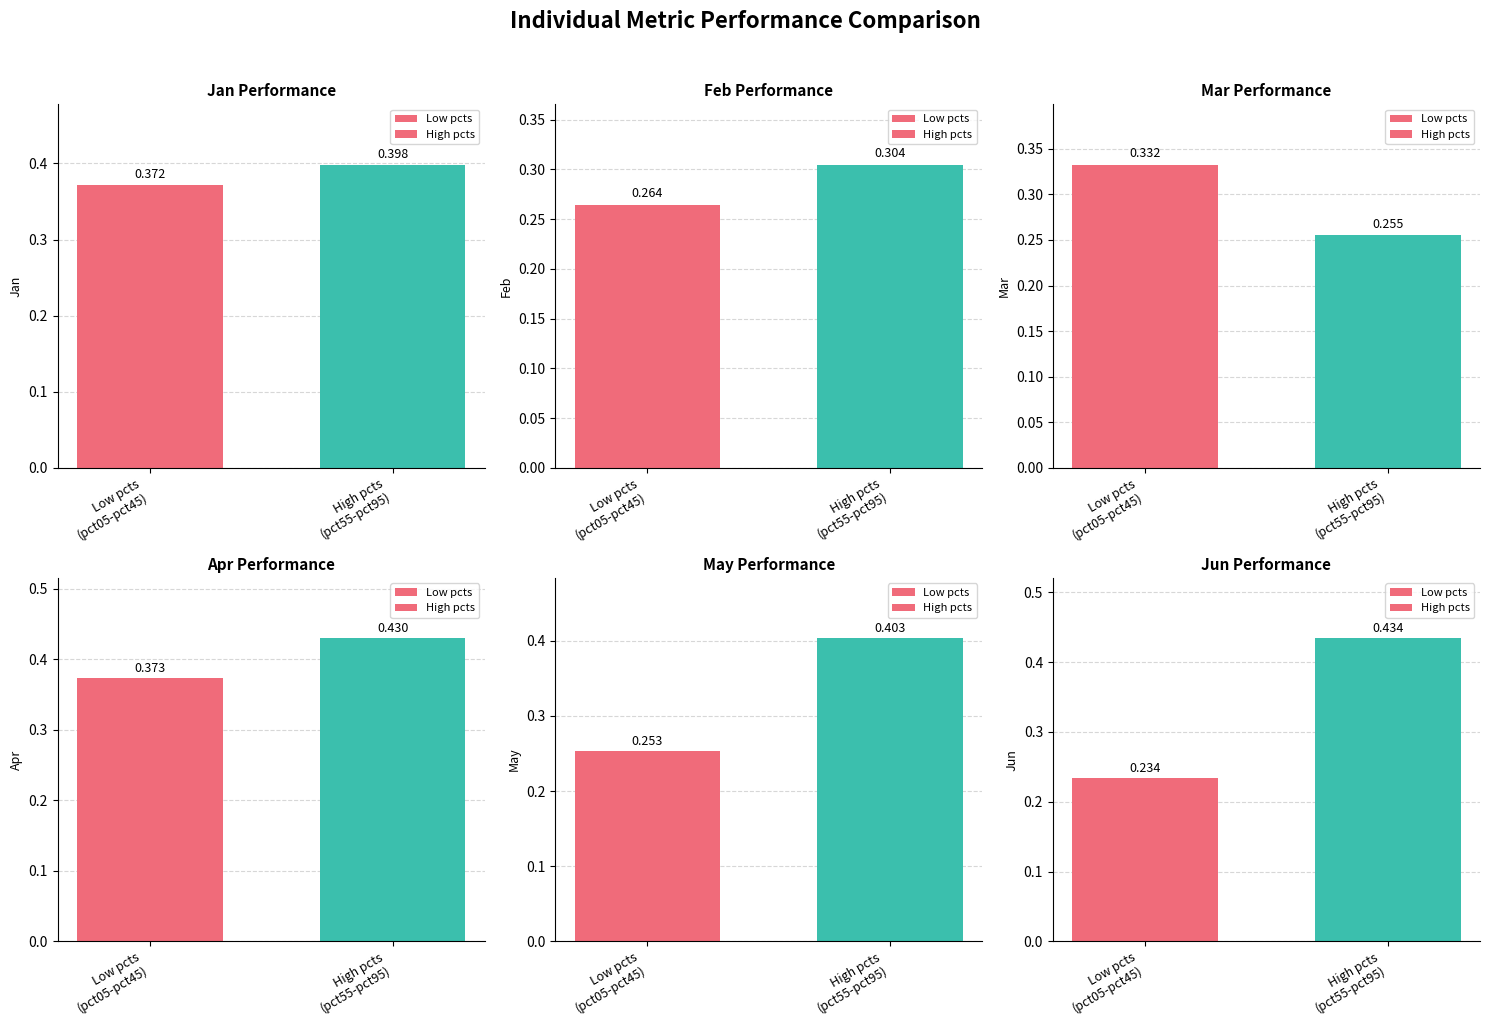

The May series shows 0.3 at Low pcts
(pct05-pct45). True or false?

True